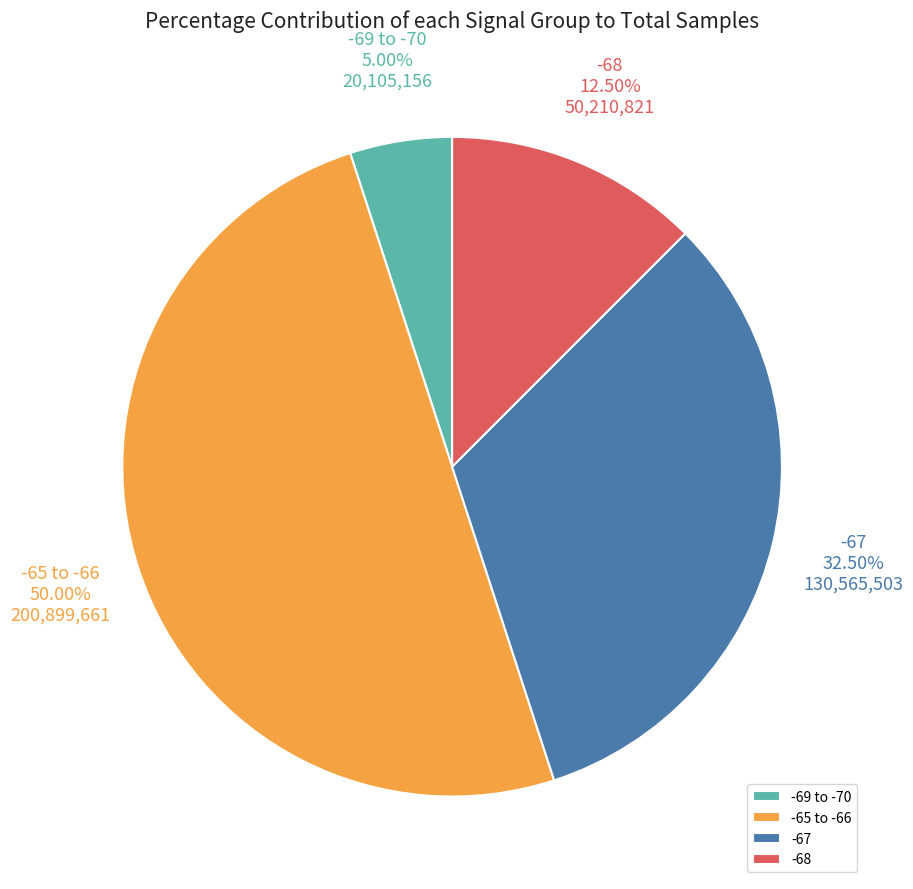

Combined, do -67 and -69 to -70 account for over 50%?

No